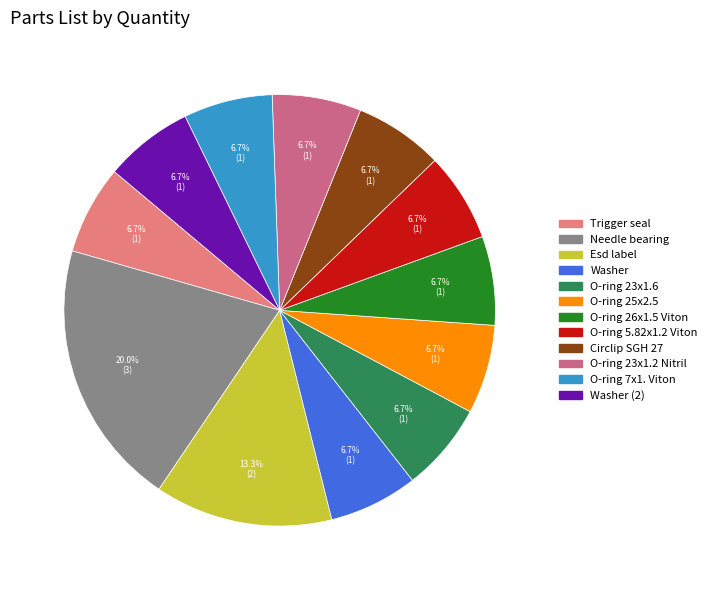

Is there a majority slice in this chart?

No